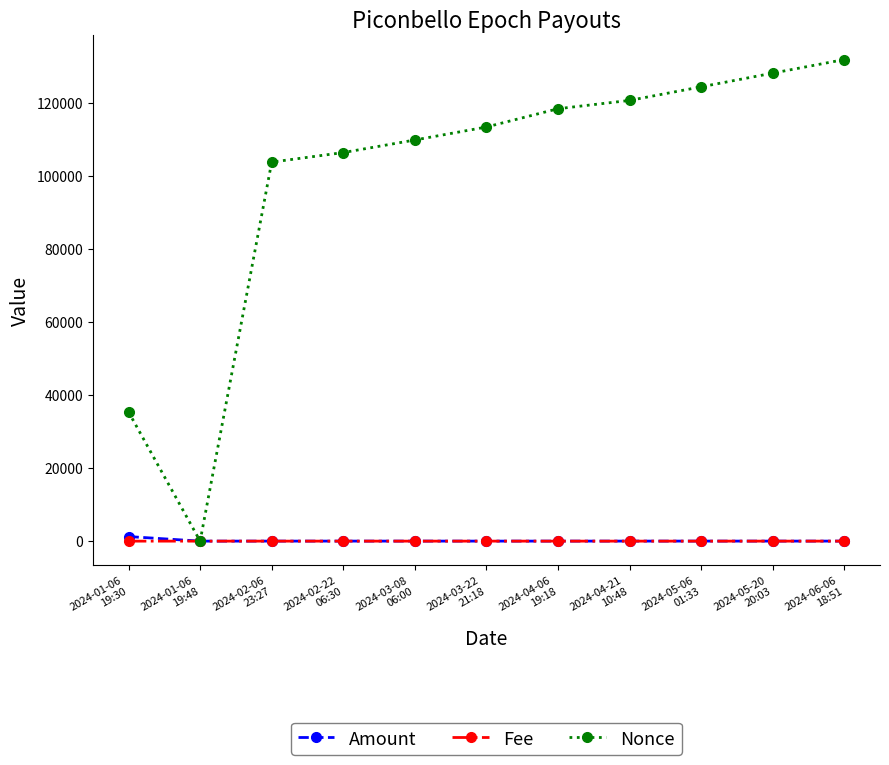

How many data points does each series have?

11